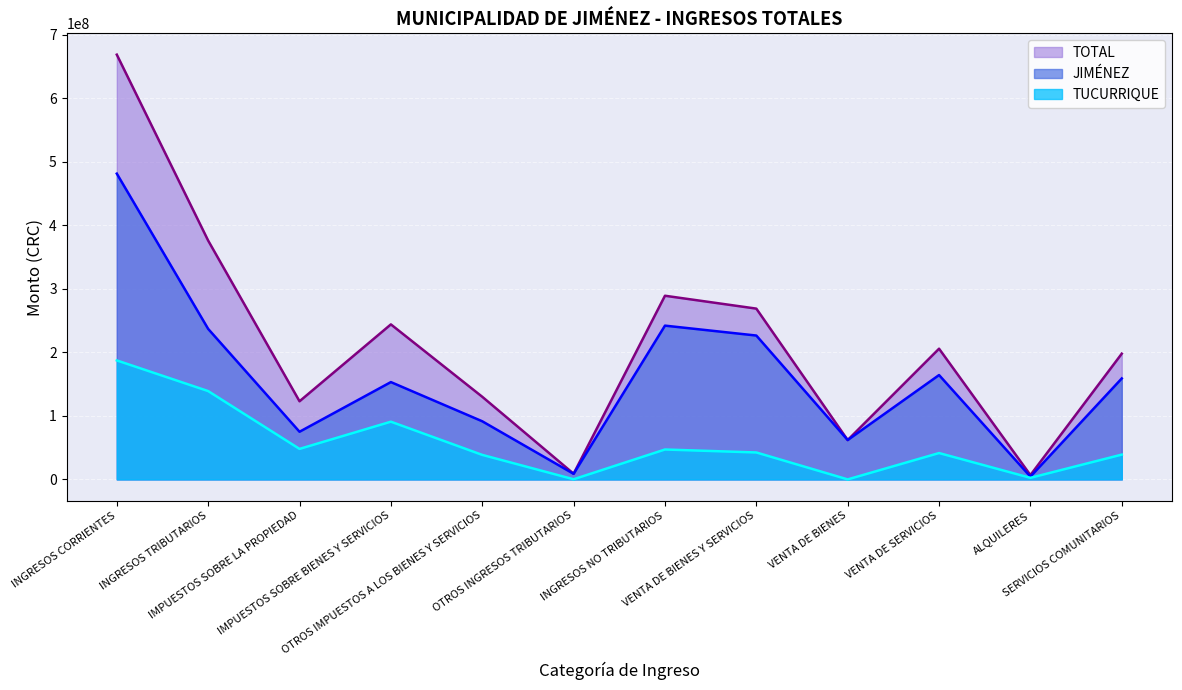

How many lines are shown in the chart?

3